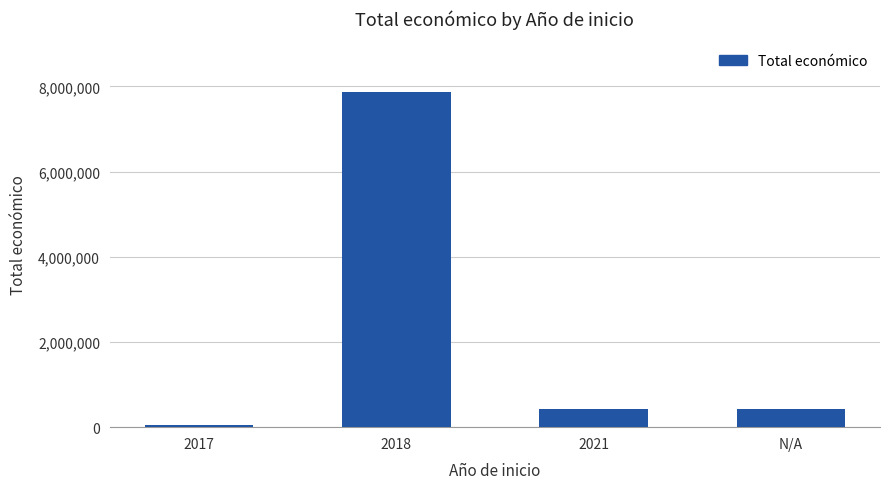

What is the change in value from 2017 to 2021?

+388339